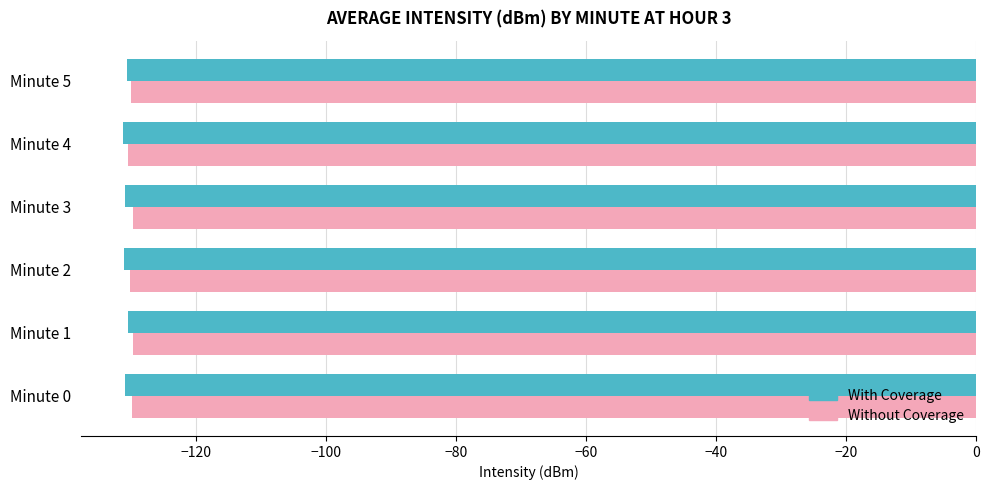

What is the greatest value displayed?

-129.7